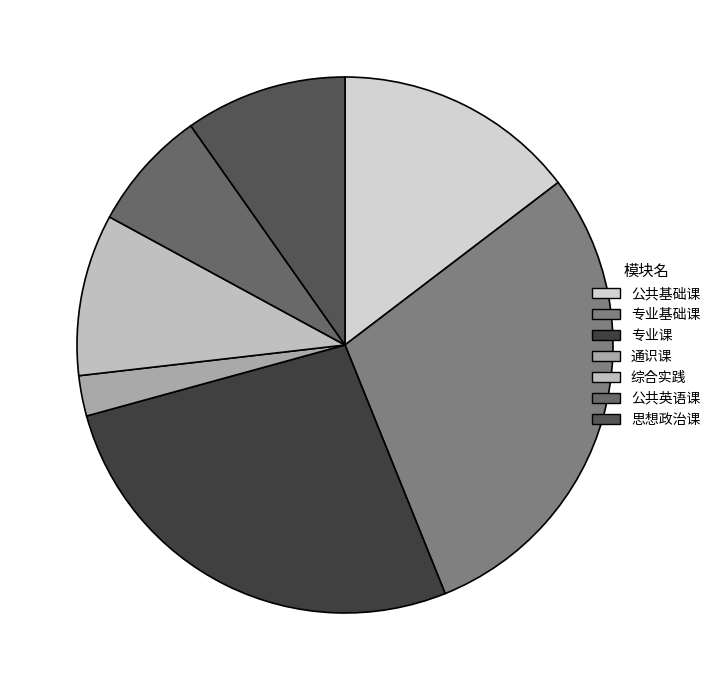

The 专业课 slice represents 13% of the pie. True or false?

False